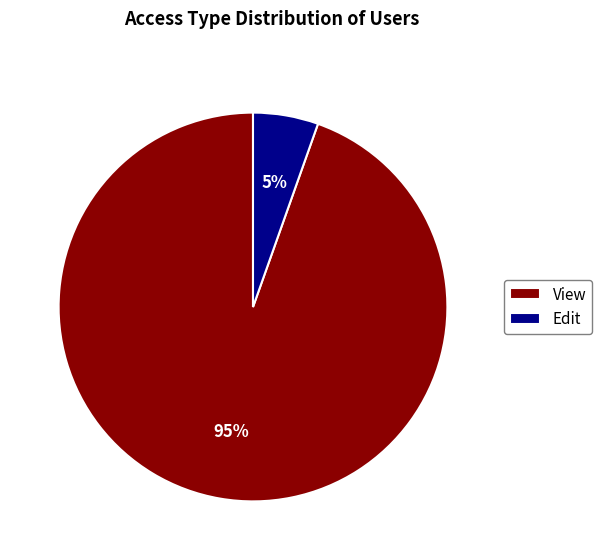

To the nearest percent, what is the average slice percentage?

50%